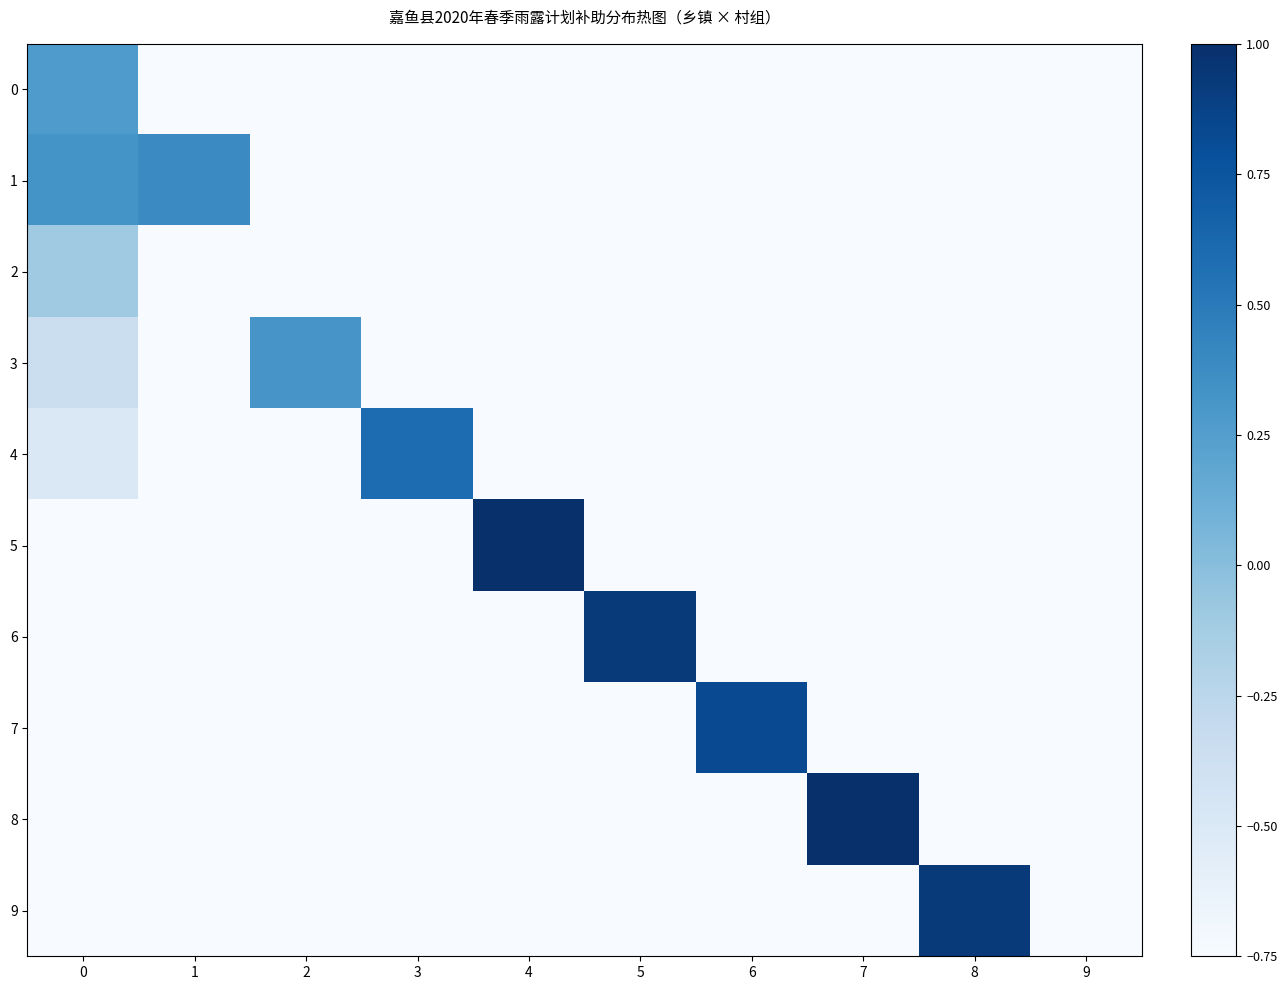

Reading left to right, list all the values displayed in this chart.

0: 0=0.3	1=-0.8	2=-0.8	3=-0.8	4=-0.8	5=-0.8	6=-0.8	7=-0.8	8=-0.8	9=-0.8
1: 0=0.3	1=0.4	2=-0.8	3=-0.8	4=-0.8	5=-0.8	6=-0.8	7=-0.8	8=-0.8	9=-0.8
2: 0=-0.1	1=-0.8	2=-0.8	3=-0.8	4=-0.8	5=-0.8	6=-0.8	7=-0.8	8=-0.8	9=-0.8
3: 0=-0.4	1=-0.8	2=0.3	3=-0.8	4=-0.8	5=-0.8	6=-0.8	7=-0.8	8=-0.8	9=-0.8
4: 0=-0.5	1=-0.8	2=-0.8	3=0.6	4=-0.8	5=-0.8	6=-0.8	7=-0.8	8=-0.8	9=-0.8
5: 0=-0.8	1=-0.8	2=-0.8	3=-0.8	4=1.0	5=-0.8	6=-0.8	7=-0.8	8=-0.8	9=-0.8
6: 0=-0.8	1=-0.8	2=-0.8	3=-0.8	4=-0.8	5=0.9	6=-0.8	7=-0.8	8=-0.8	9=-0.8
7: 0=-0.8	1=-0.8	2=-0.8	3=-0.8	4=-0.8	5=-0.8	6=0.8	7=-0.8	8=-0.8	9=-0.8
8: 0=-0.8	1=-0.8	2=-0.8	3=-0.8	4=-0.8	5=-0.8	6=-0.8	7=1.0	8=-0.8	9=-0.8
9: 0=-0.8	1=-0.8	2=-0.8	3=-0.8	4=-0.8	5=-0.8	6=-0.8	7=-0.8	8=0.9	9=-0.8